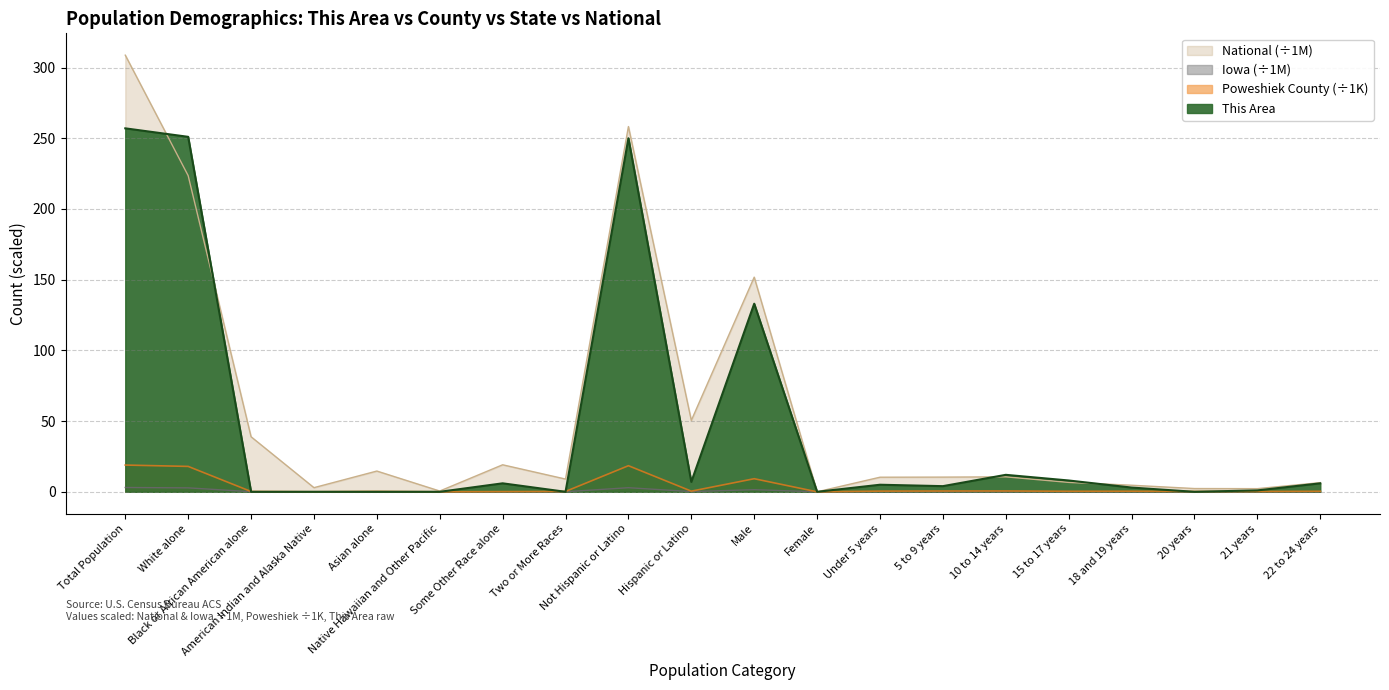

Reading right to left, extract all data points from this chart.

This Area: 6.0	1.0	0.0	3.0	8.0	12.0	4.0	5.0	0.0	133.0	7.0	250.0	0.0	6.0	0.0	0.0	0.0	0.0	251.0	257.0
Poweshiek County: 0.4	0.2	0.2	0.4	0.4	0.6	0.6	0.5	0.0	9.3	0.5	18.5	0.3	0.1	0.0	0.3	0.1	0.2	18.0	18.9
Iowa: 0.1	0.0	0.0	0.0	0.1	0.1	0.1	0.1	0.0	1.5	0.2	2.9	0.1	0.1	0.0	0.1	0.0	0.1	2.8	3.0
National: 6.5	2.2	2.3	4.6	6.7	10.6	10.4	10.3	0.0	151.8	50.5	258.3	9.0	19.1	0.5	14.7	2.9	38.9	223.6	308.7